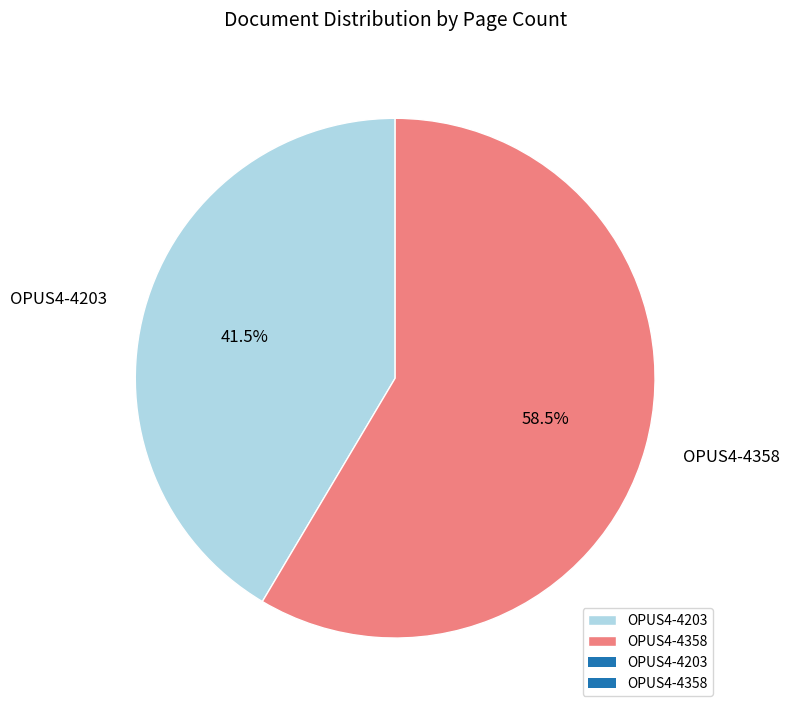

Which category has the biggest portion of the pie?

OPUS4-4358